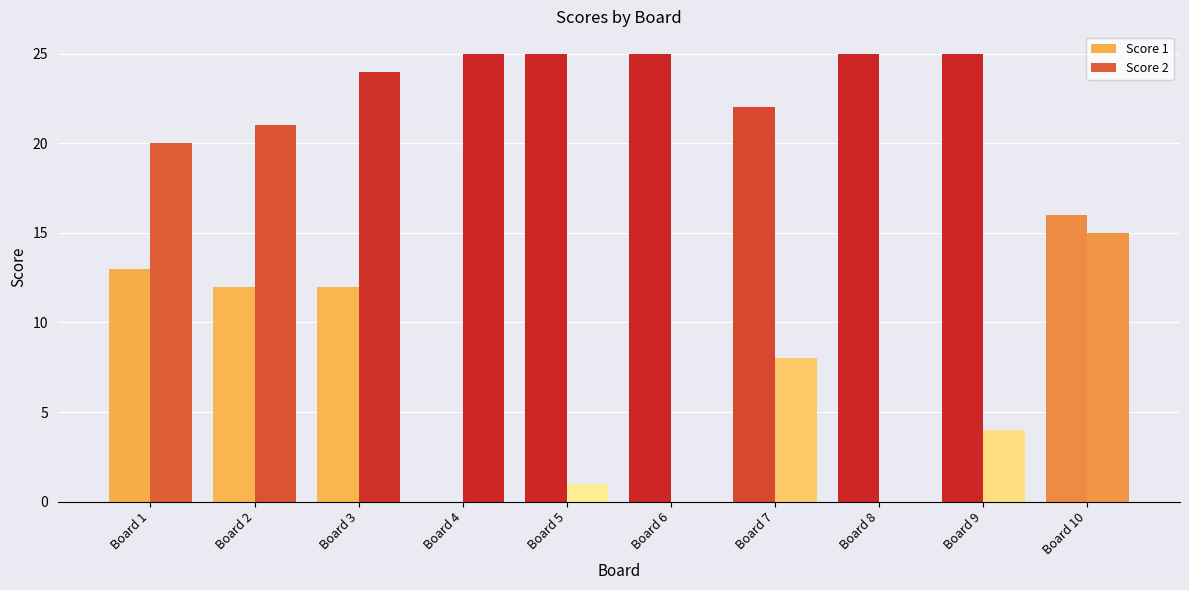

List the labels in order of Score 2 value, smallest first.

Board 6, Board 8, Board 5, Board 9, Board 7, Board 10, Board 1, Board 2, Board 3, Board 4